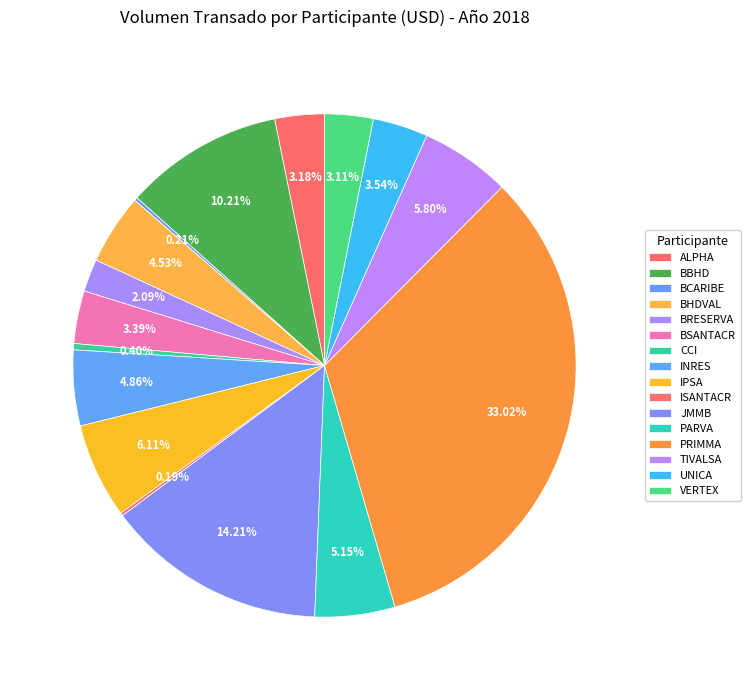

To the nearest percent, what percentage of the pie is ALPHA?

3%